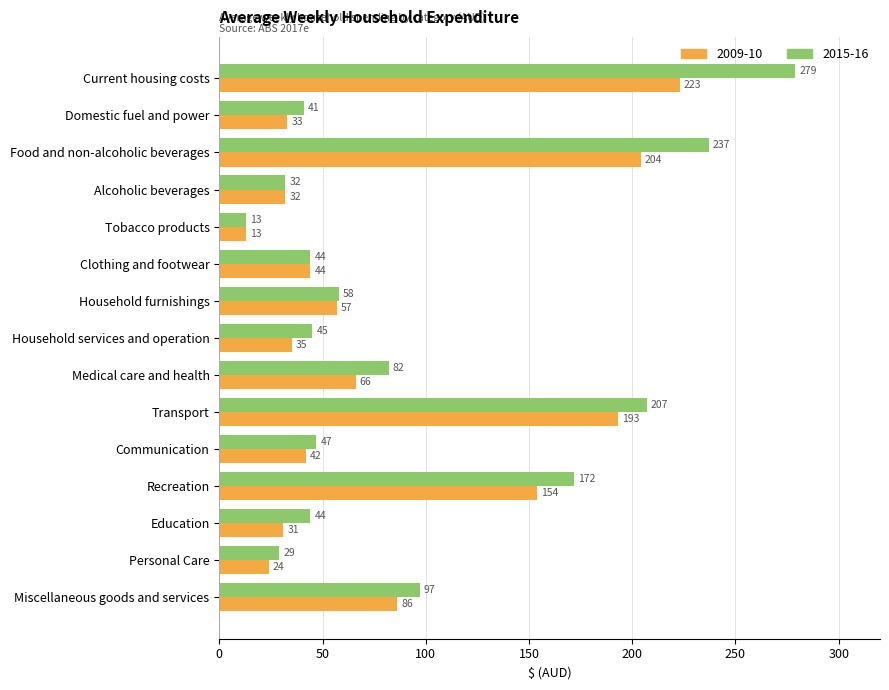

How many distinct data groups are displayed?

2